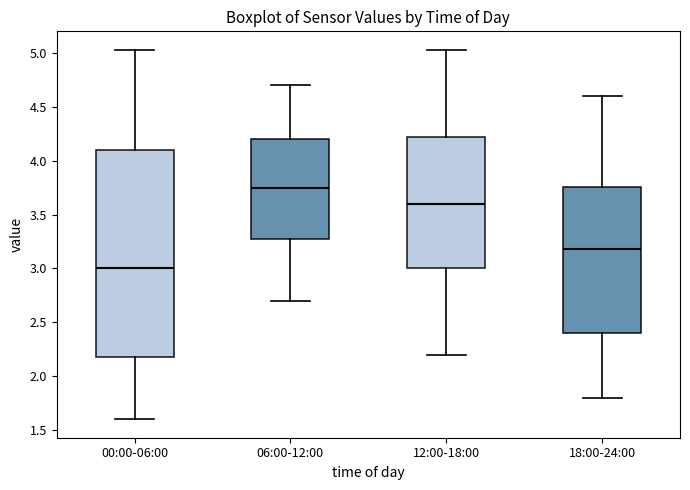

Which box's median line is the lowest?

00:00-06:00